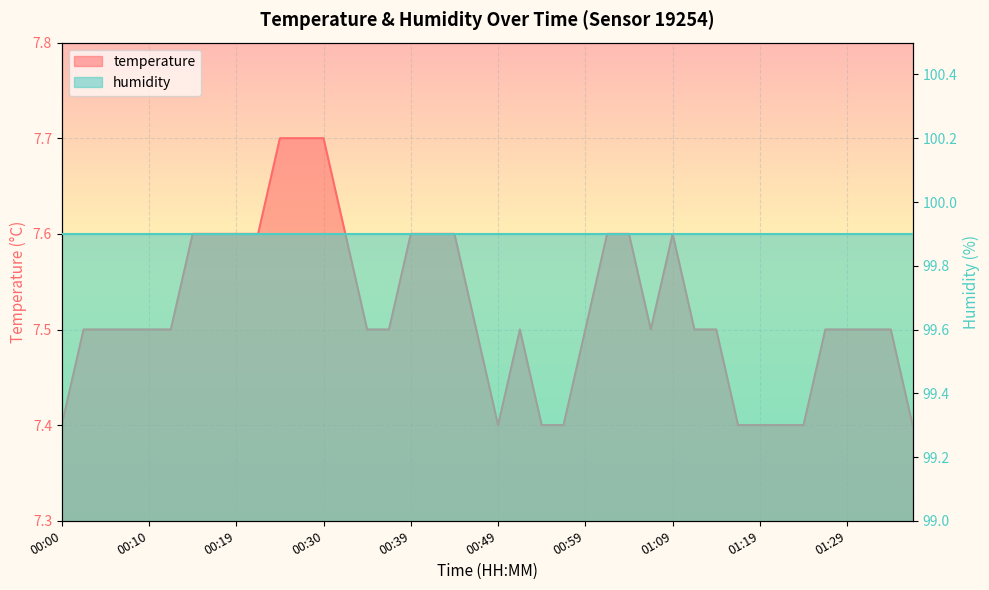

Reading left to right, extract all data points from this chart.

7.4	7.5	7.5	7.5	7.5	7.5	7.6	7.6	7.6	7.6	7.7	7.7	7.7	7.6	7.5	7.5	7.6	7.6	7.6	7.5	7.4	7.5	7.4	7.4	7.5	7.6	7.6	7.5	7.6	7.5	7.5	7.4	7.4	7.4	7.4	7.5	7.5	7.5	7.5	7.4